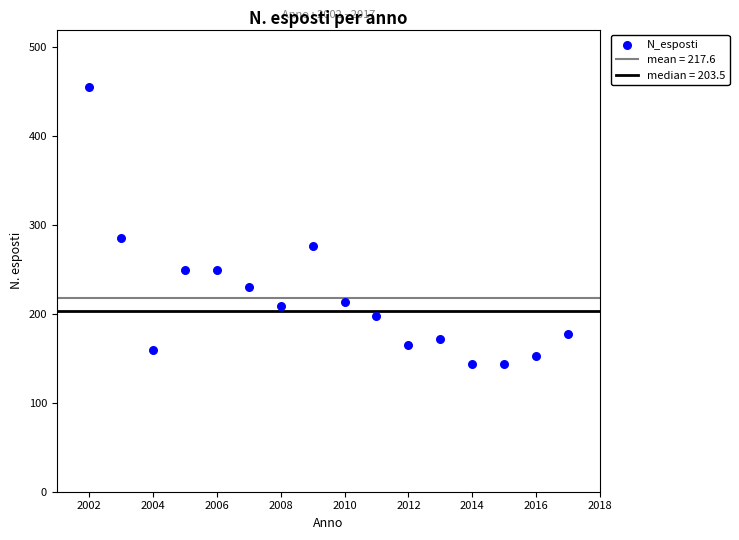

What Y value in the scatter plot is closest to 299?

285